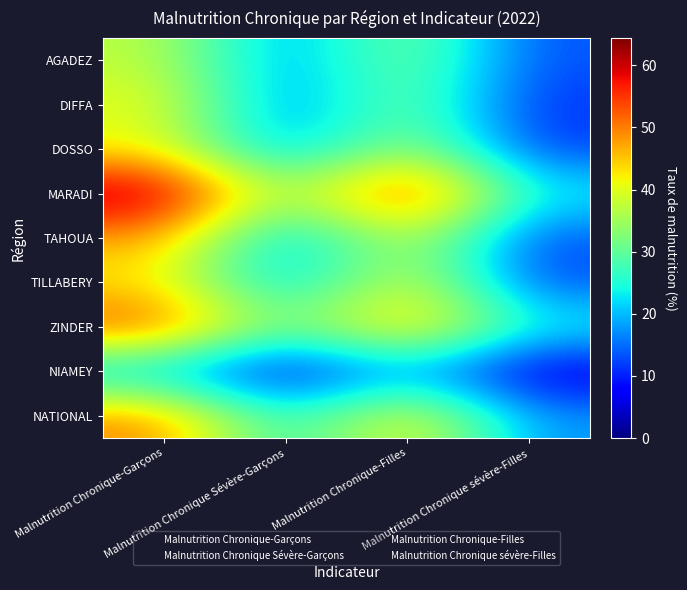

Which has a higher value, Malnutrition Chronique-Garçons or Malnutrition Chronique-Filles?

Malnutrition Chronique-Garçons